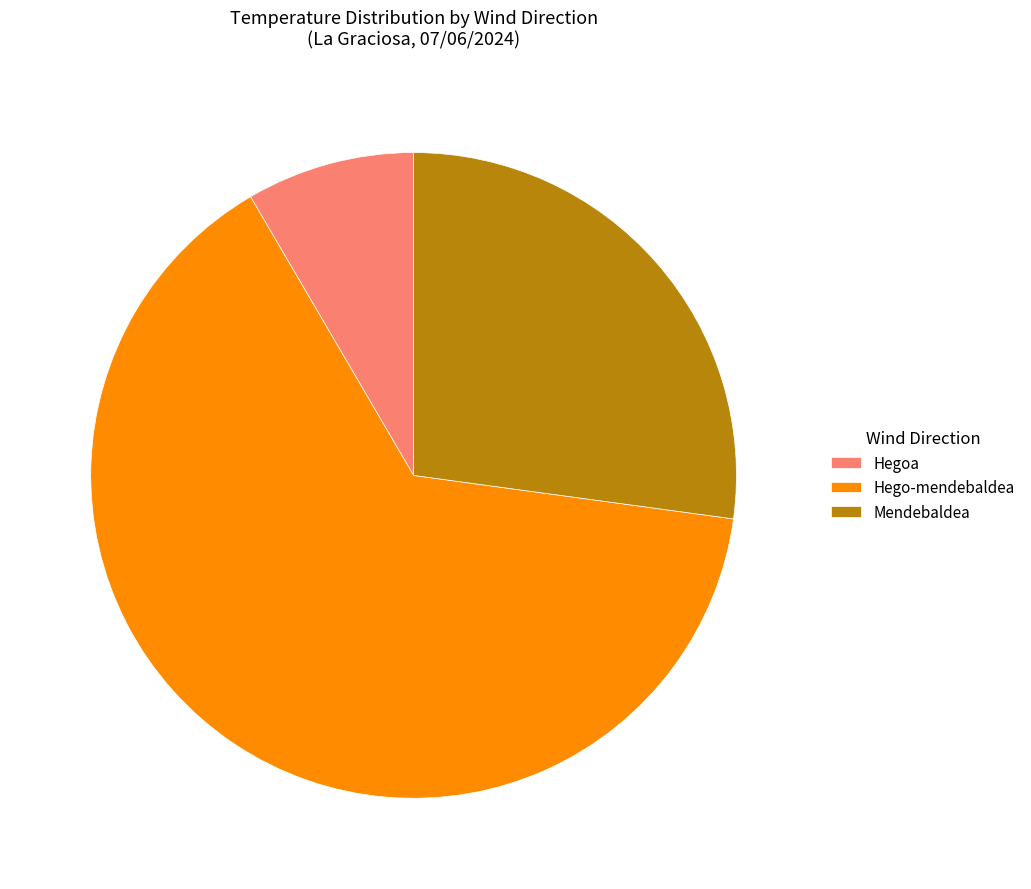

Which has a higher value, Hegoa or Hego-mendebaldea?

Hego-mendebaldea